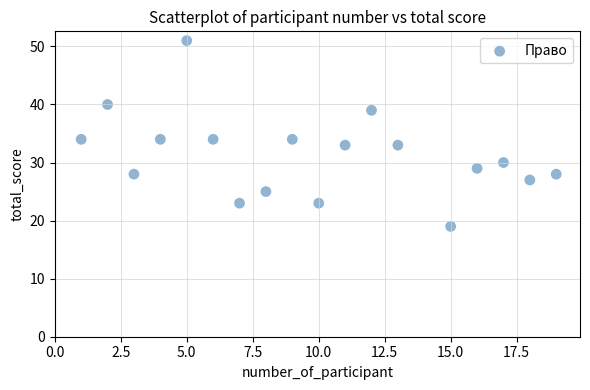

What is the range of Y values (max minus min)?

32